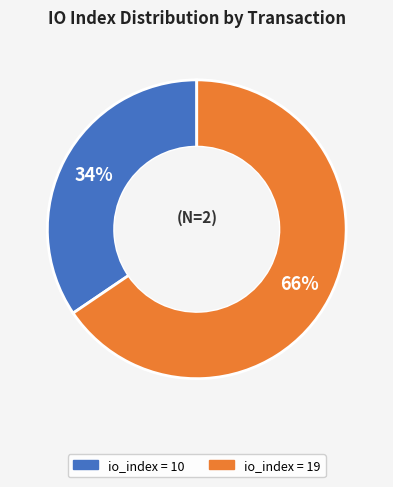

To the nearest percent, what is the average slice percentage?

50%